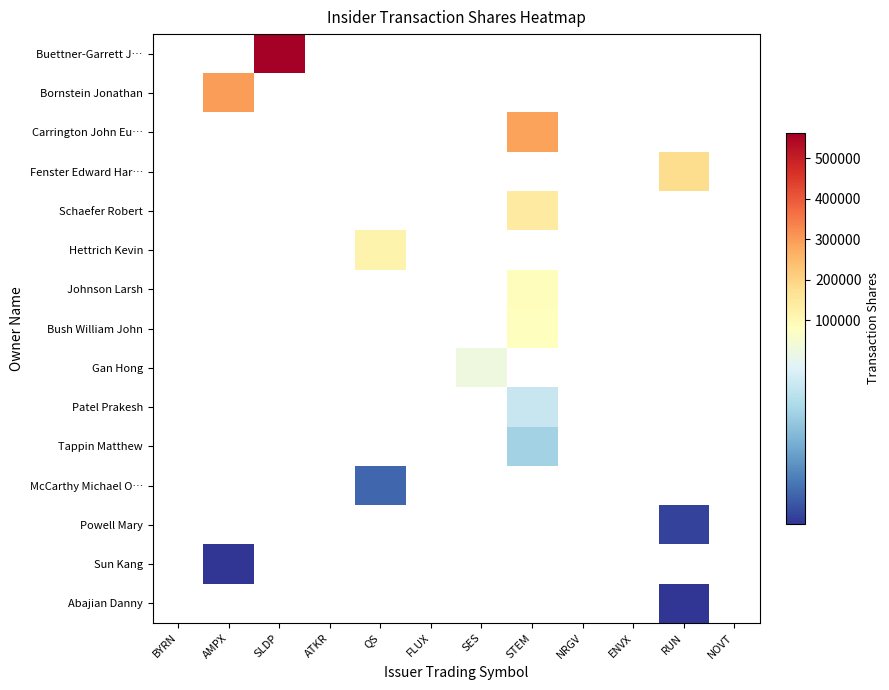

At which category does the chart reach its peak across all series?

SLDP